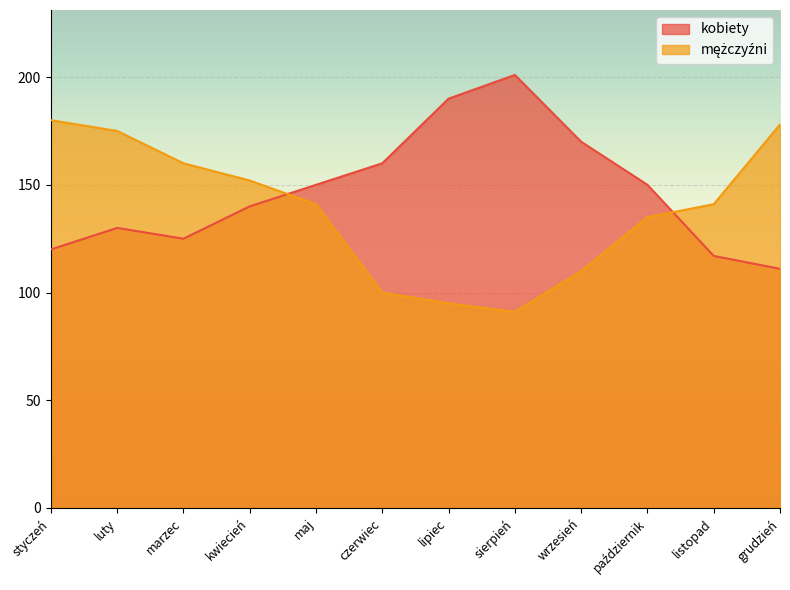

At which category does the chart reach its minimum across all series?

sierpień